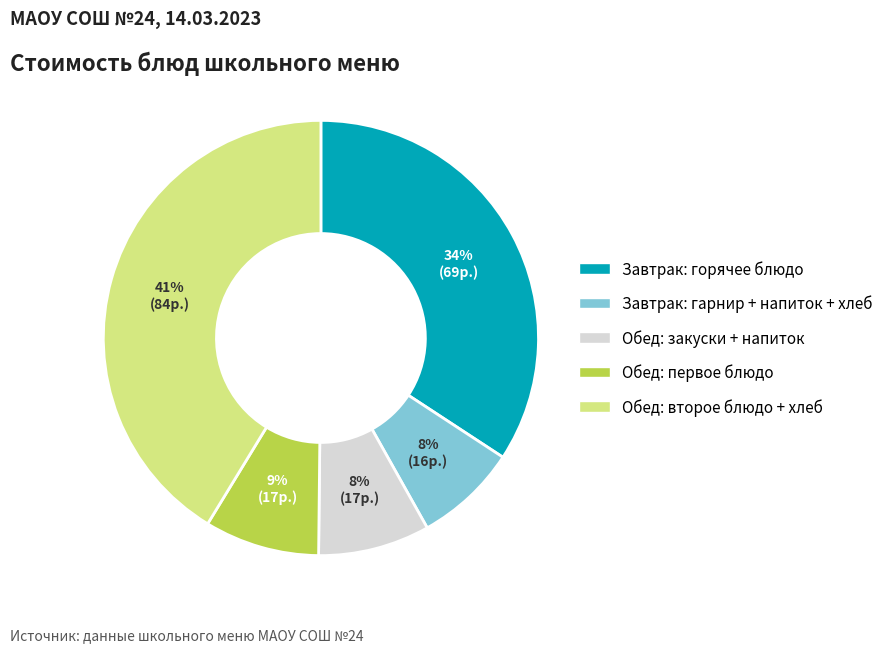

Is there a majority slice in this chart?

No